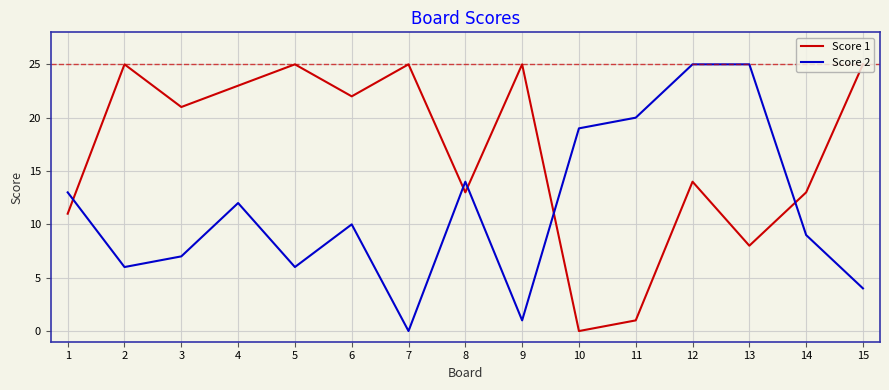

Where does the Score 2 series first go above 10?

1